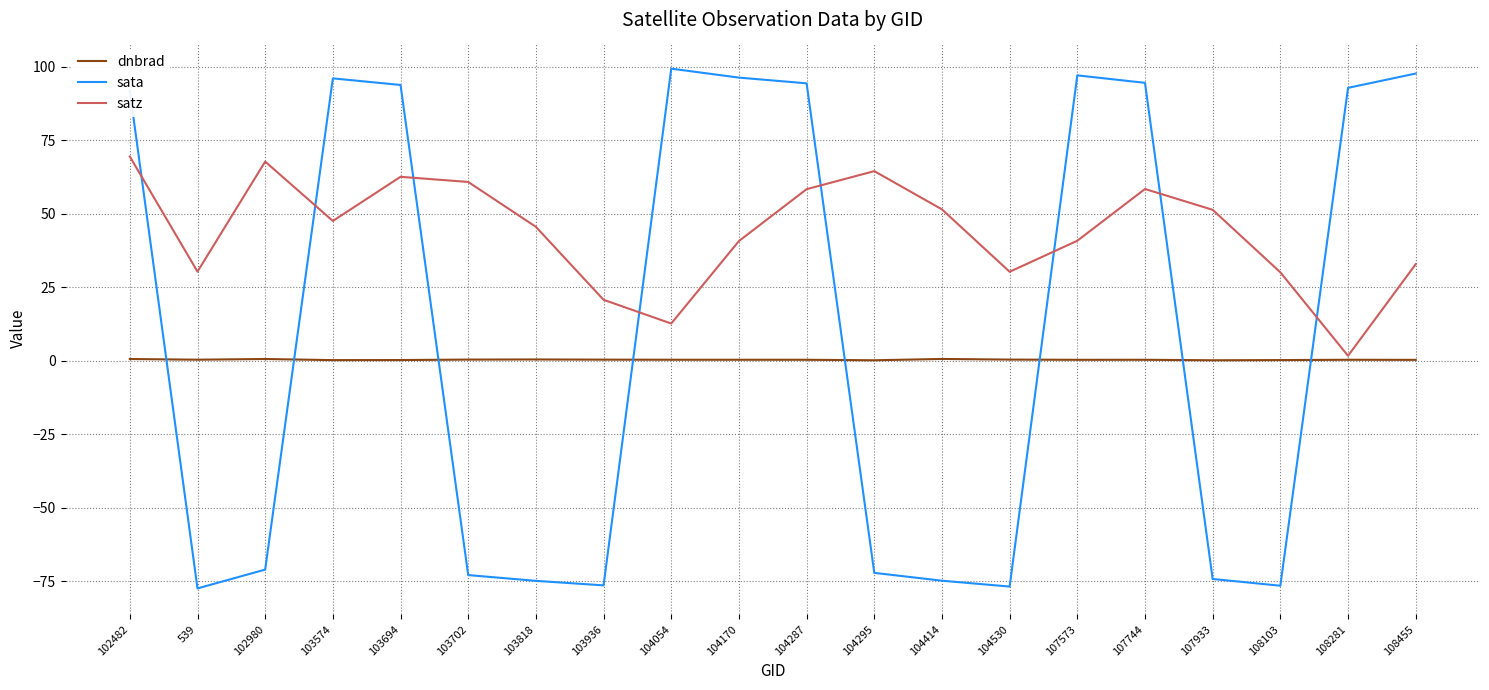

Which series changed the most between 104054 and 104530?

sata